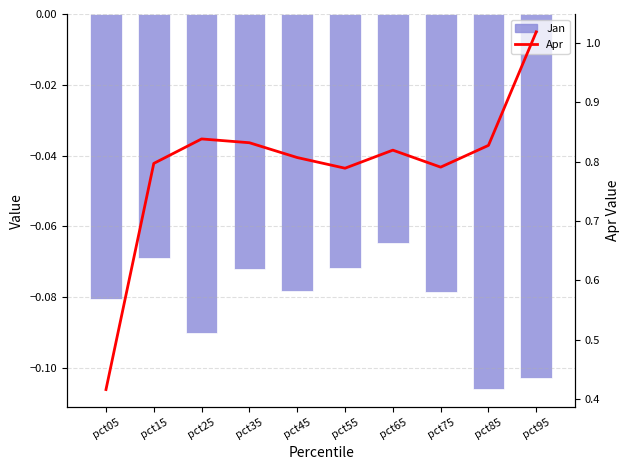

What is the total value across all series at pct15?

0.7